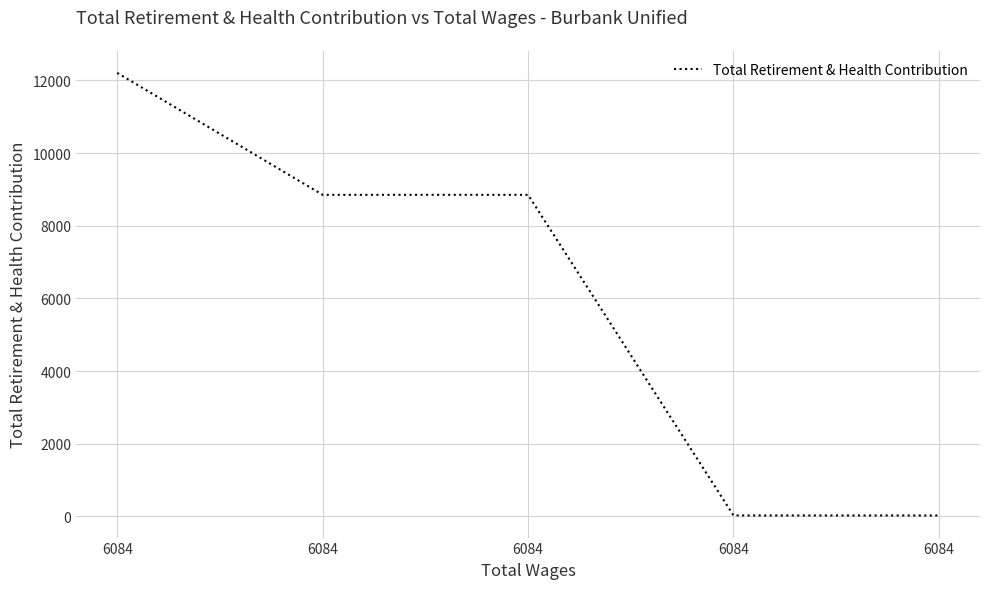

True or false: the data has more than 1 interior local peaks.

False